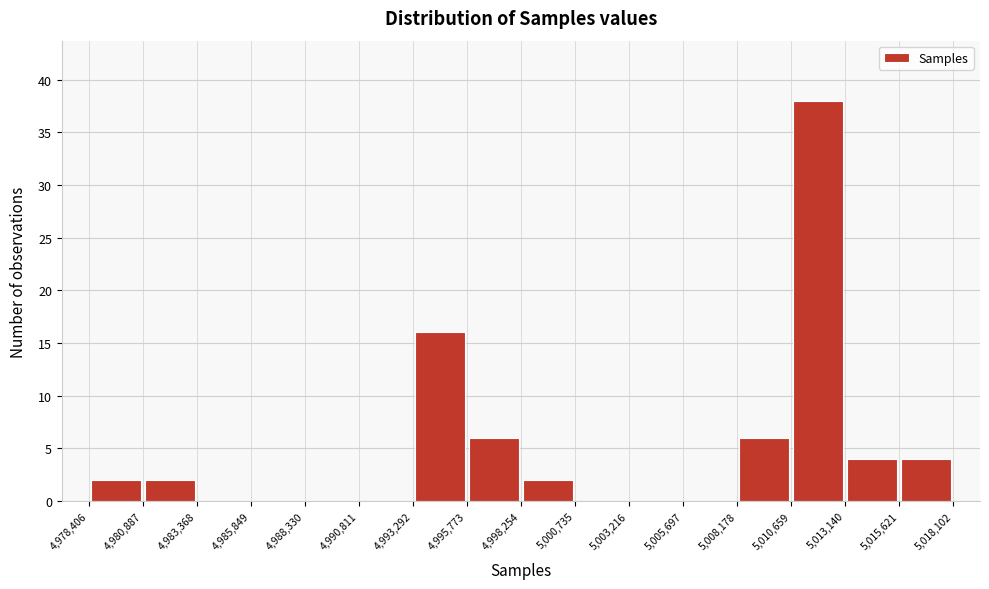

Reading left to right, transcribe this chart: for each bar, give the range it covers on the x-axis and its height. The values are not printed on the chart, so give them approximately, as read against the axis.

4,978,406 to 4,980,887: 2
4,980,887 to 4,983,368: 2
4,983,368 to 4,985,849: 0
4,985,849 to 4,988,330: 0
4,988,330 to 4,990,811: 0
4,990,811 to 4,993,292: 0
4,993,292 to 4,995,773: 16
4,995,773 to 4,998,254: 6
4,998,254 to 5,000,735: 2
5,000,735 to 5,003,216: 0
5,003,216 to 5,005,697: 0
5,005,697 to 5,008,178: 0
5,008,178 to 5,010,659: 6
5,010,659 to 5,013,140: 38
5,013,140 to 5,015,621: 4
5,015,621 to 5,018,102: 4